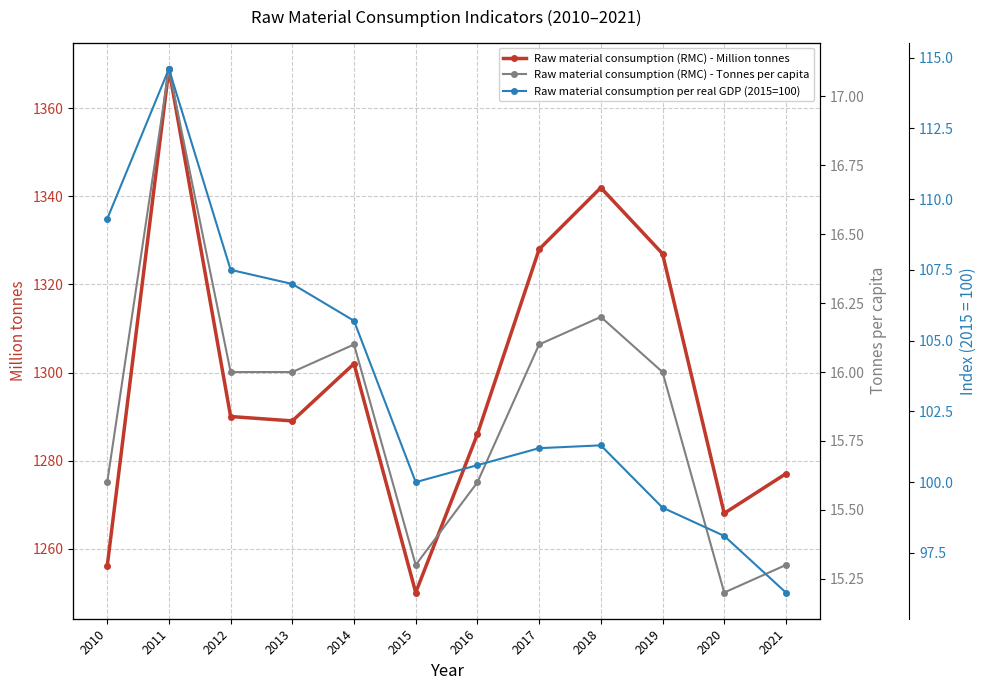

Is it true that Raw material consumption (RMC) - Tonnes per capita equals 25.8 at 2019?

False